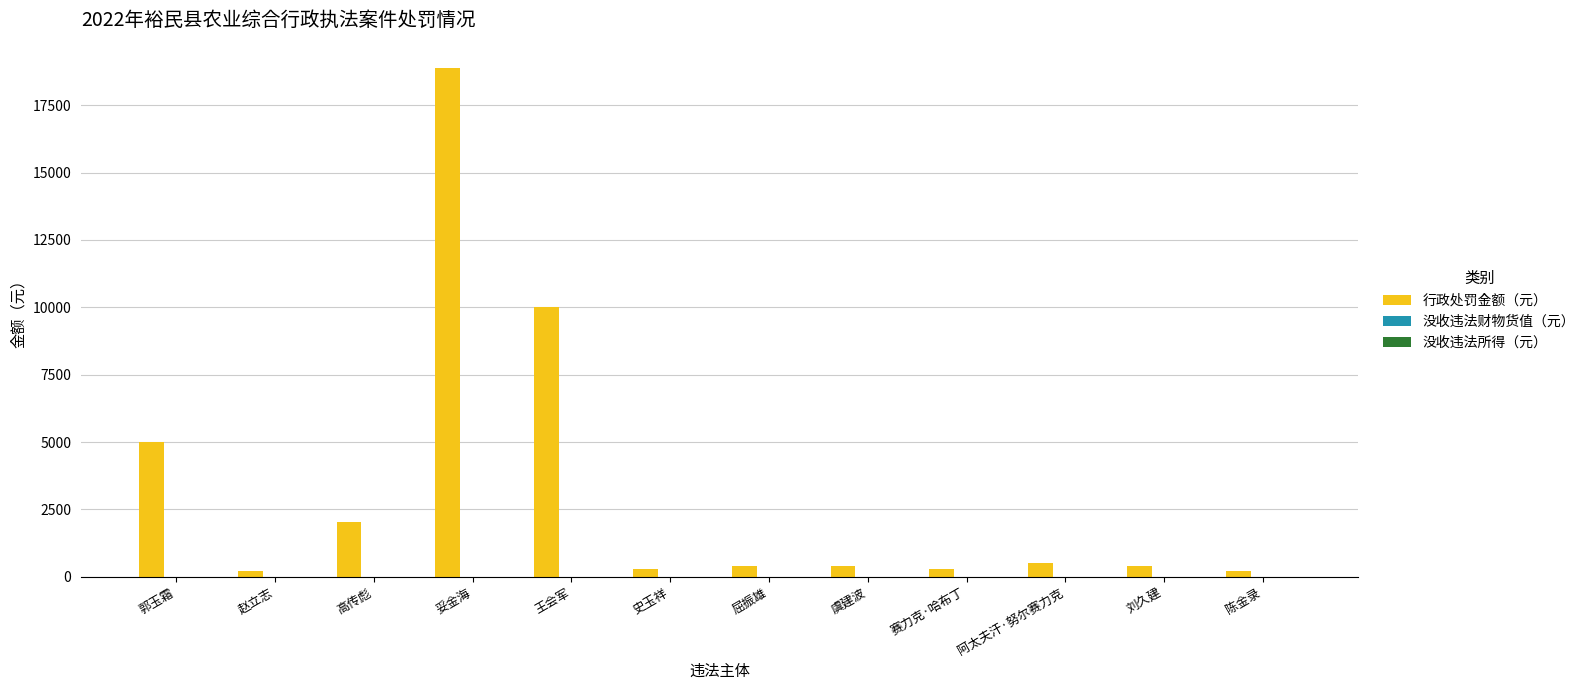

What is the difference between the maximum and minimum values?

18679